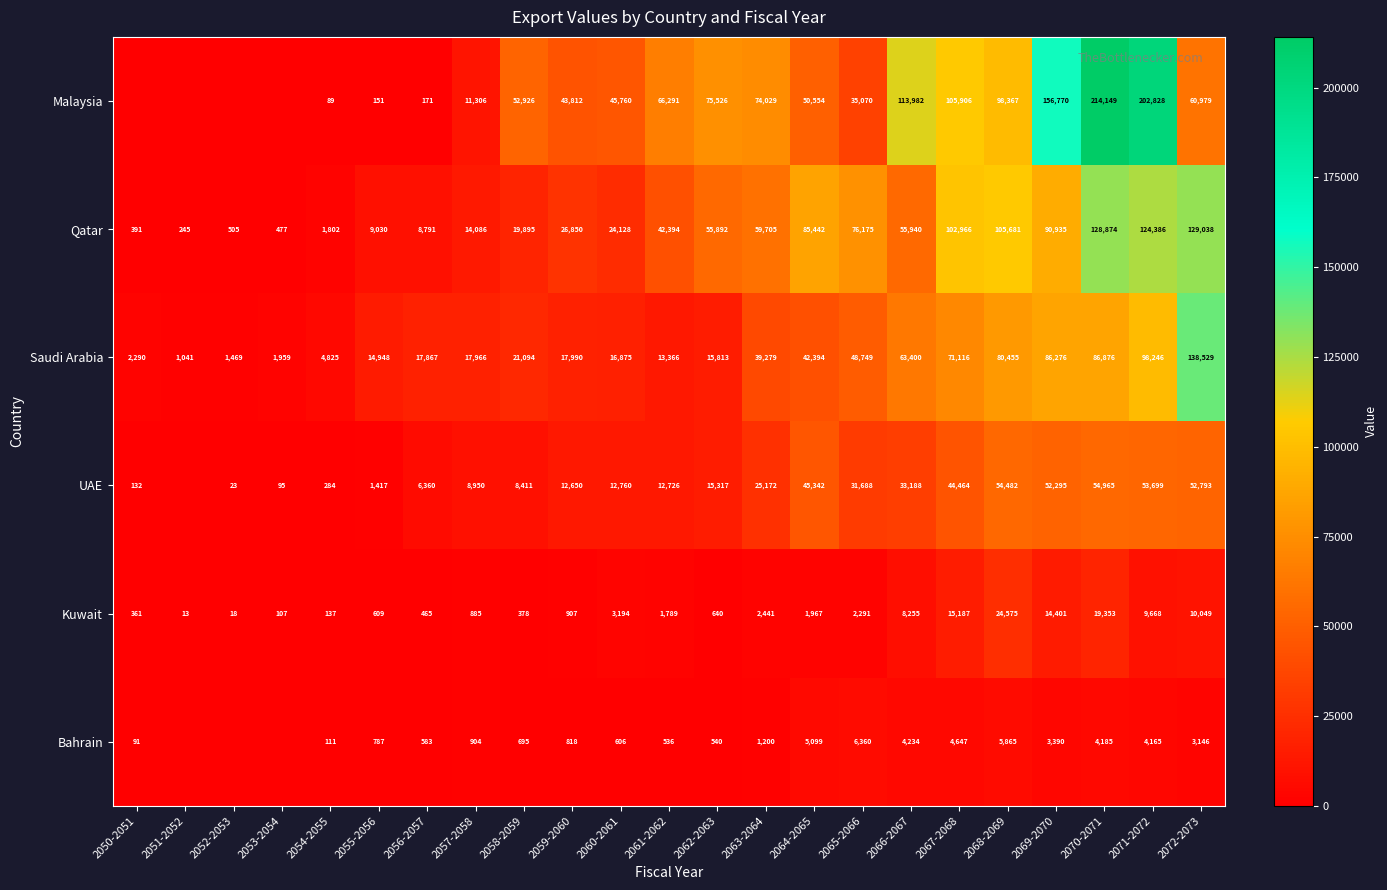

Count the number of categories in the chart.

23